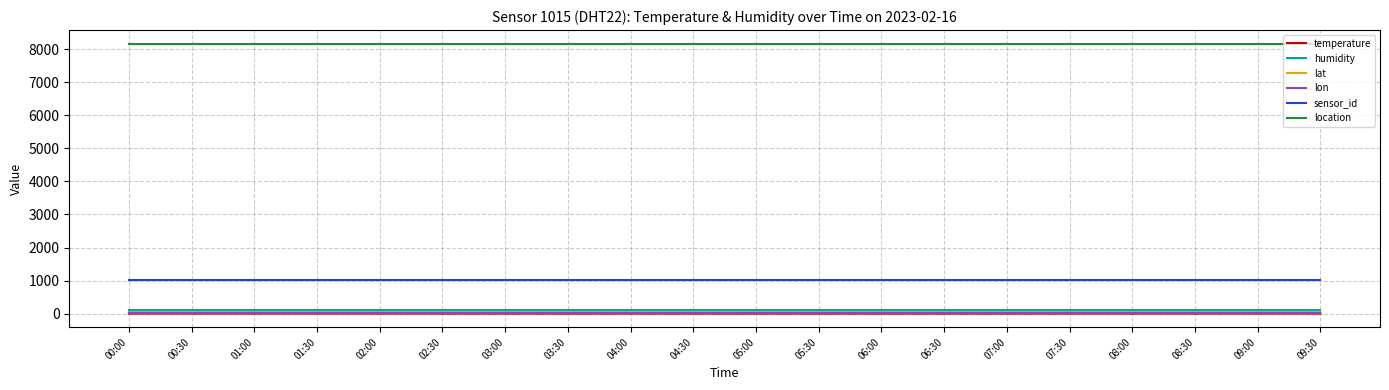

What is the highest value of the lon series?

11.6